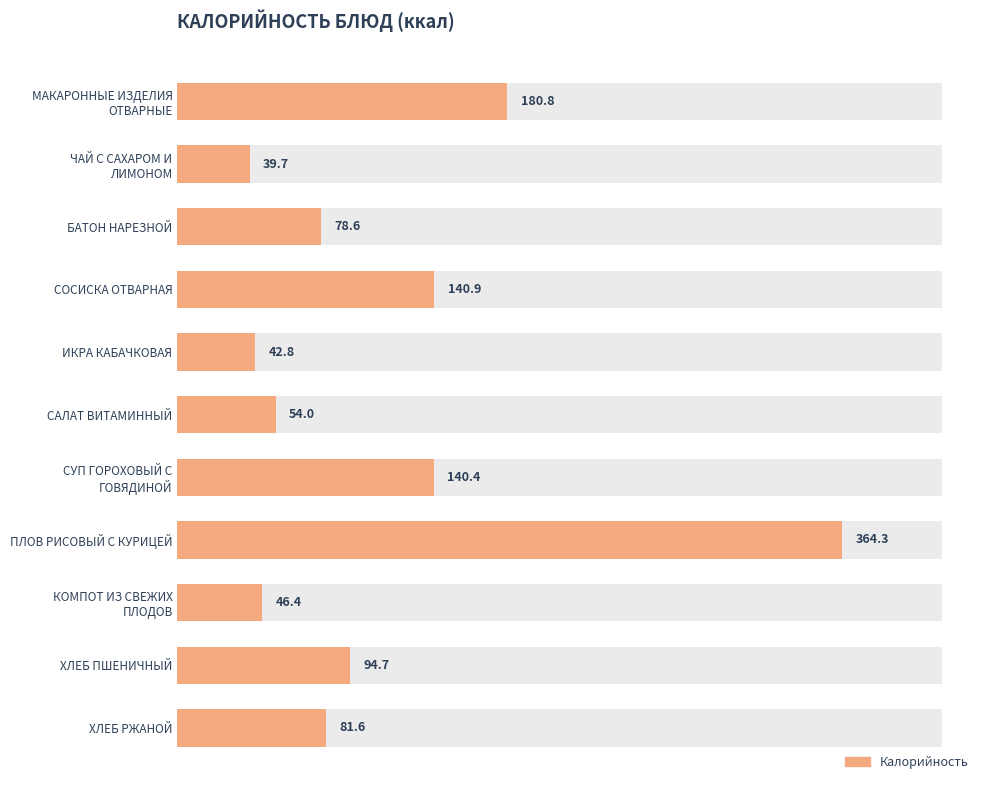

What is the average value?

114.9